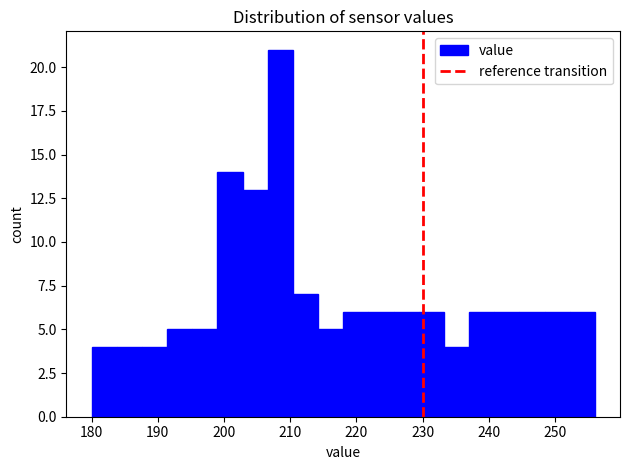

Read against the x-axis, roughly where is the centre of the tallest bar?

209